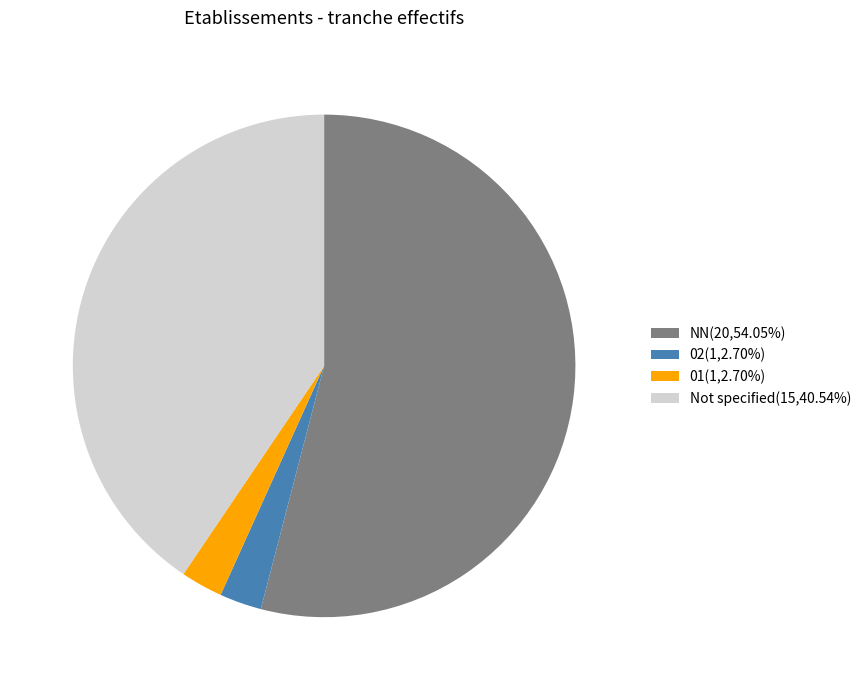

What is the ratio of the value at 01(1,2.70%) to the value at 02(1,2.70%)?

1.0